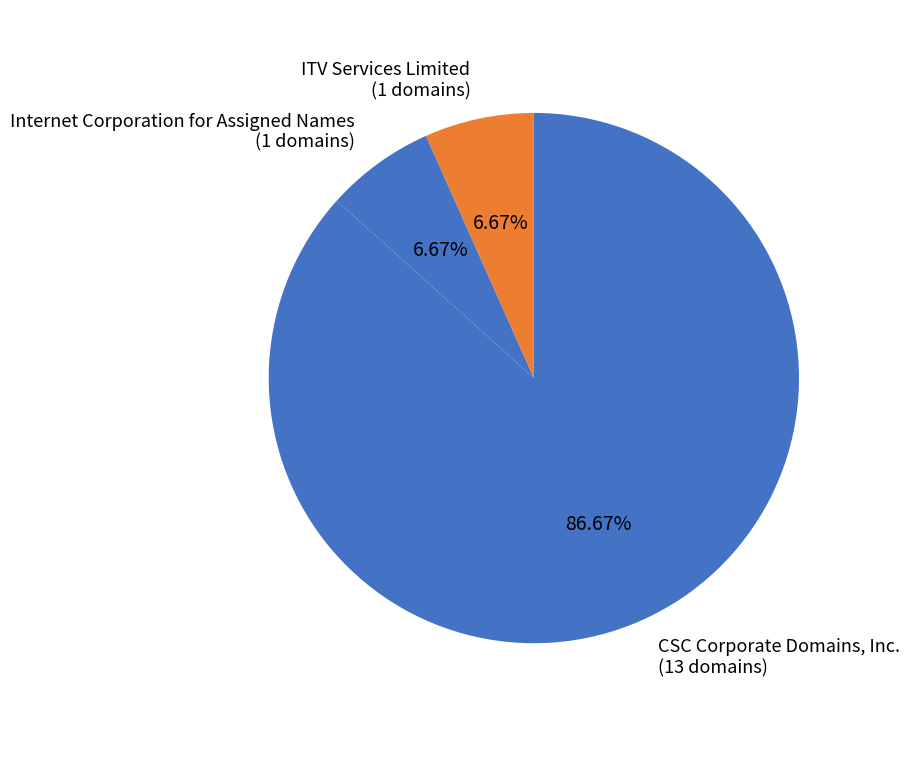

What is the ratio of the value at CSC Corporate Domains, Inc. (13 domains) to the value at ITV Services Limited (1 domains)?

13.0